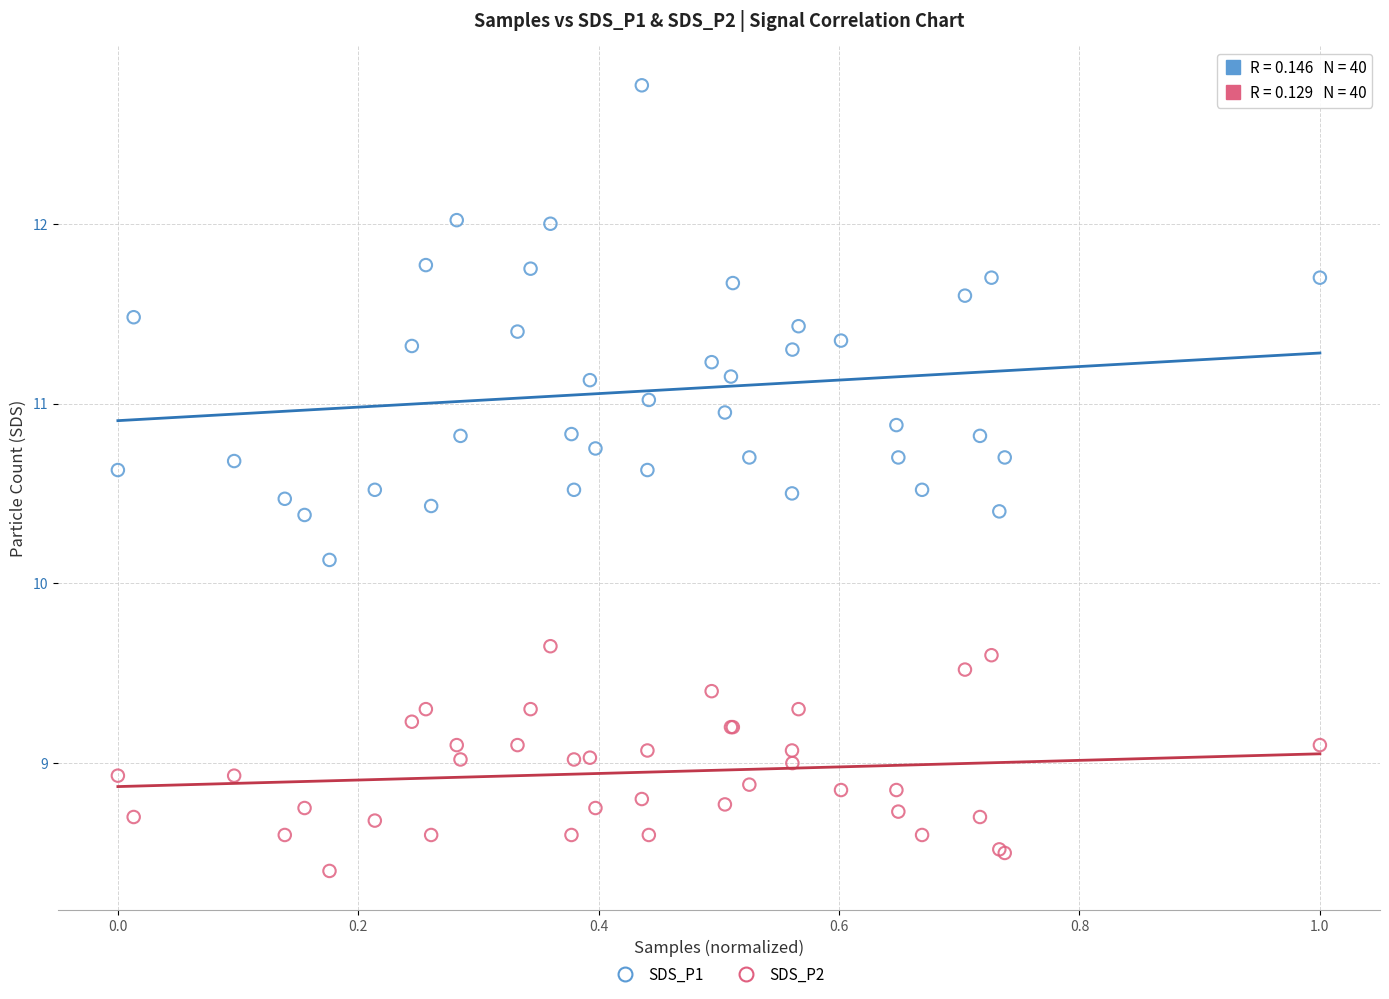

Which series reaches the minimum Y coordinate?

SDS_P2